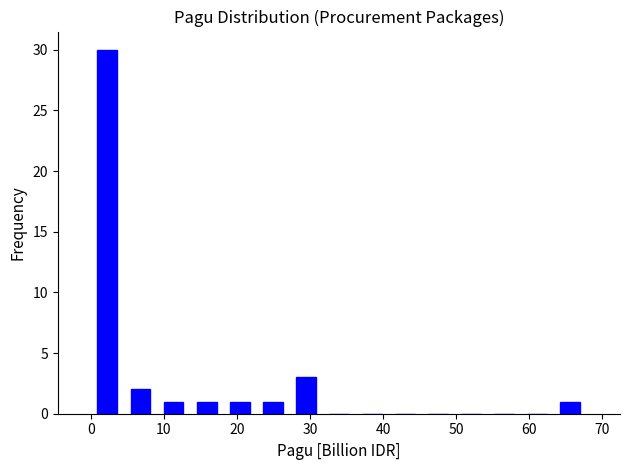

Reading left to right, list every bar in this chart as the range it spans on the x-axis followed by its height. Neither the bar edges nor the heights are printed on the chart, so give them approximately, as read against the axes.

0 to 5: 30
5 to 9: 2
9 to 14: 1
14 to 18: 1
18 to 23: 1
23 to 27: 1
27 to 32: 3
32 to 36: 0
36 to 41: 0
41 to 45: 0
45 to 50: 0
50 to 54: 0
54 to 59: 0
59 to 63: 0
63 to 68: 1